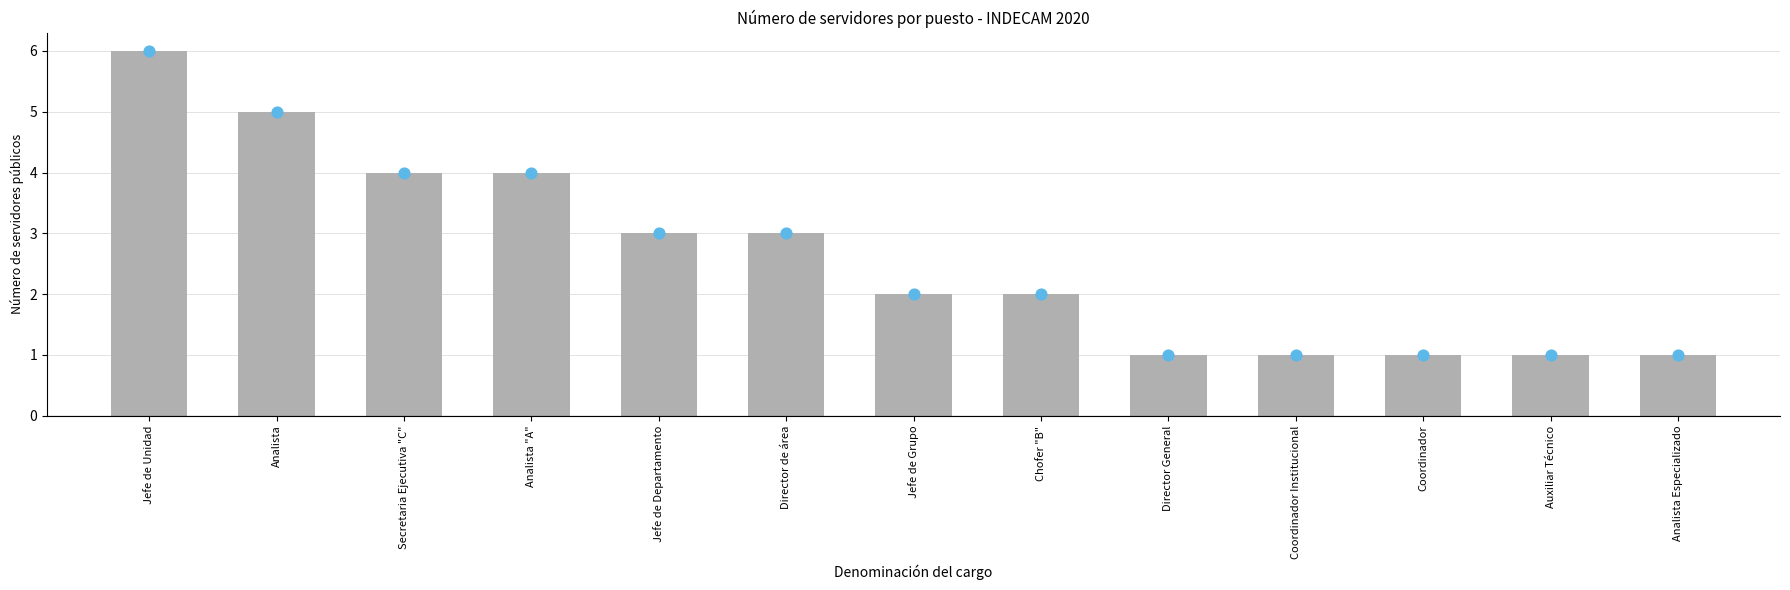

What is the ratio of the value at Chofer "B" to the value at Analista "A"?

0.5